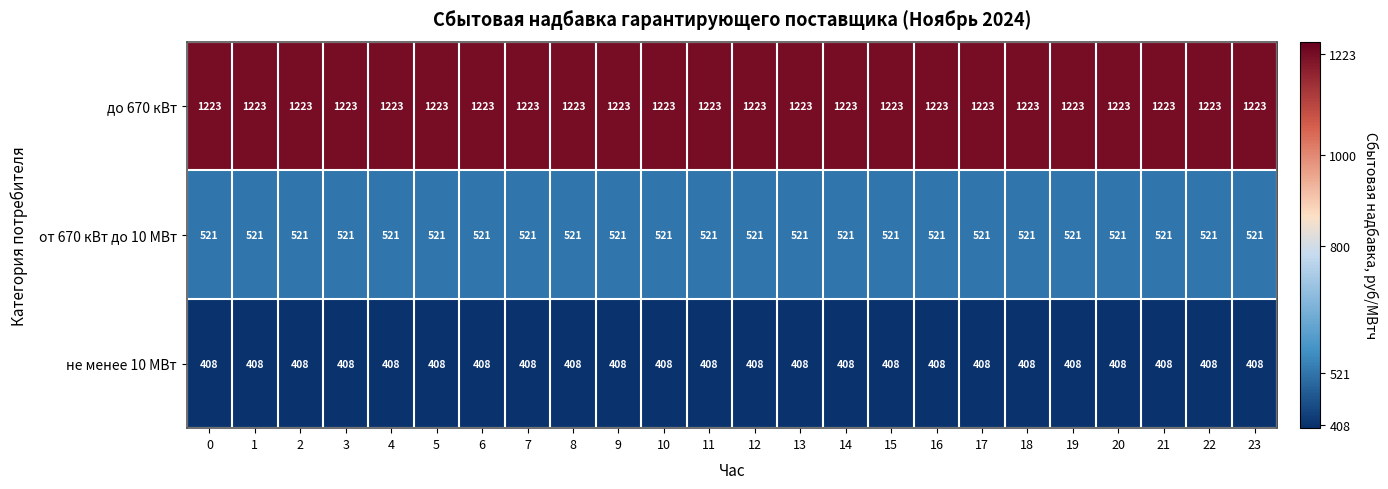

Is it true that до 670 кВт equals 1223 at 22?

True